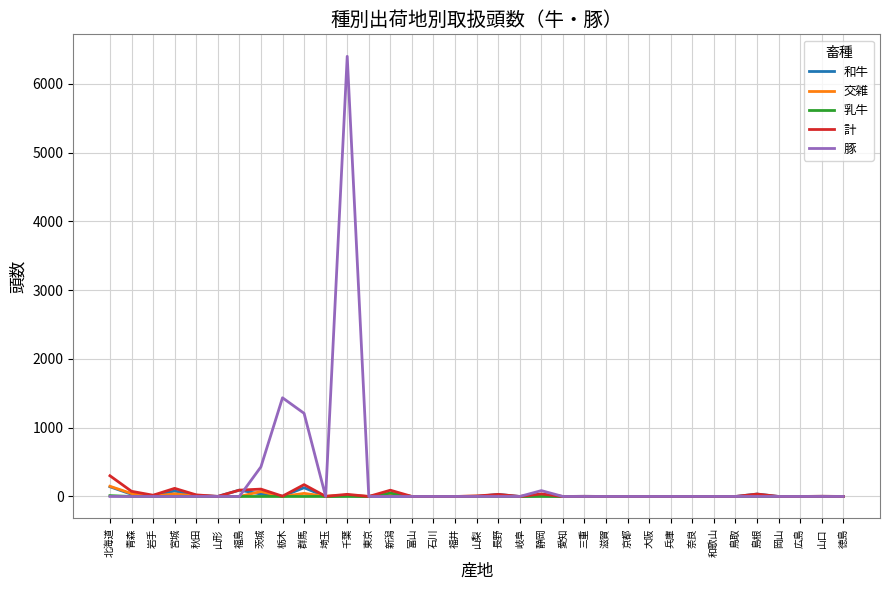

Between 群馬 and 滋賀, which series saw the biggest shift?

豚